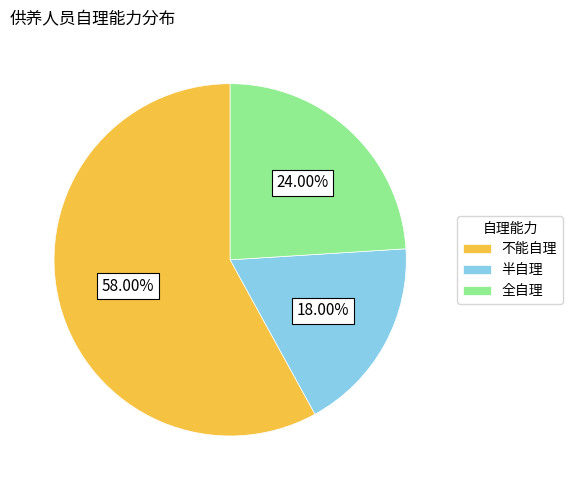

What is the largest slice in the pie chart?

不能自理